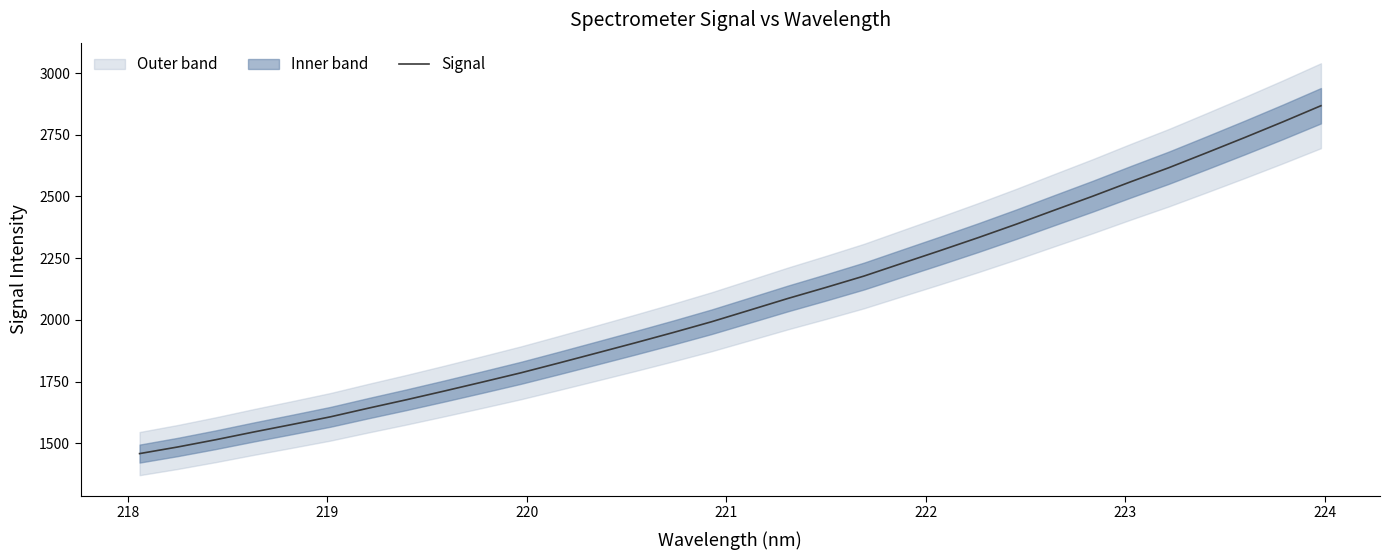

What is the sum of all values?

66164.0